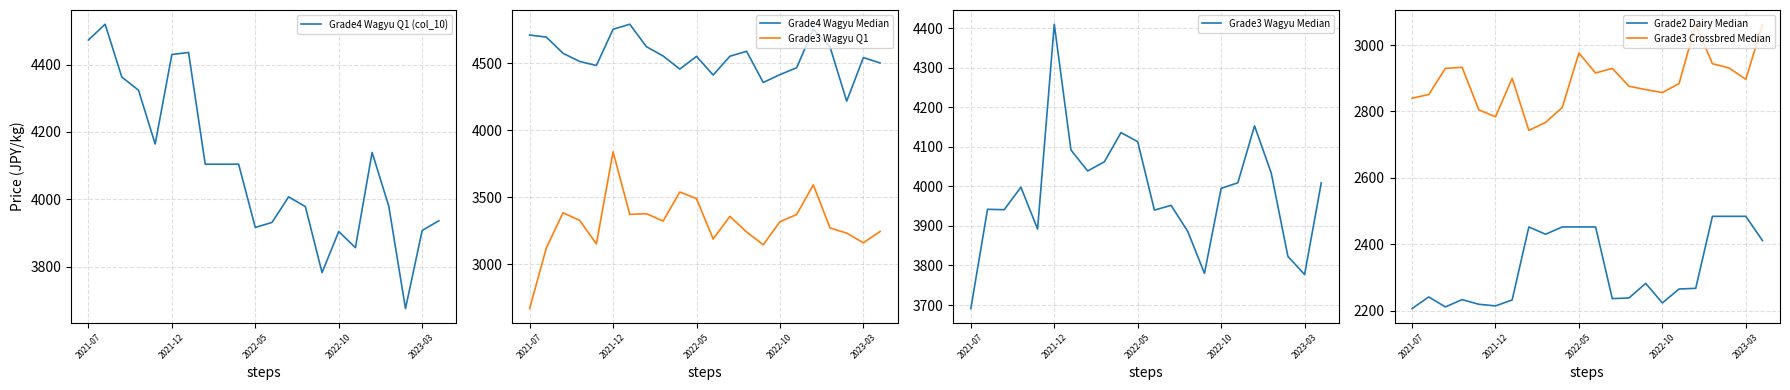

How many interior local peaks does the Grade3 Wagyu Median series have?

6